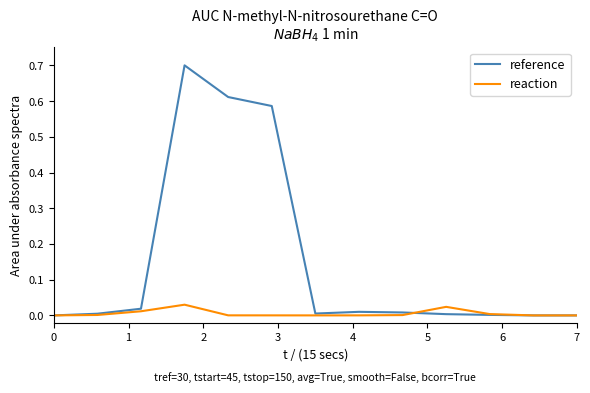

Which series has the largest total across all categories?

reference